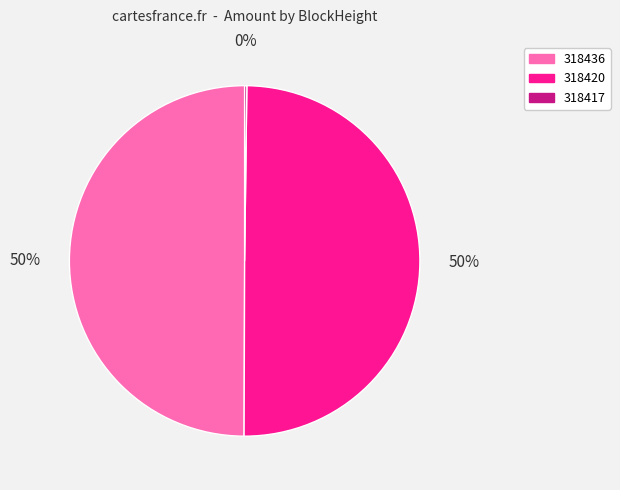

To the nearest percent, what percentage of the pie is 318420?

50%